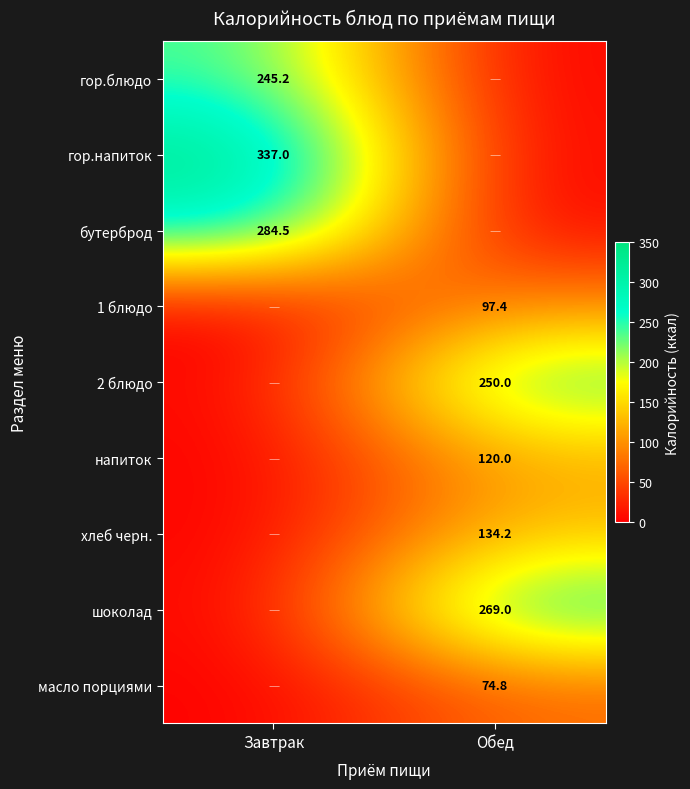

What is the total value across all series at Завтрак?

866.7